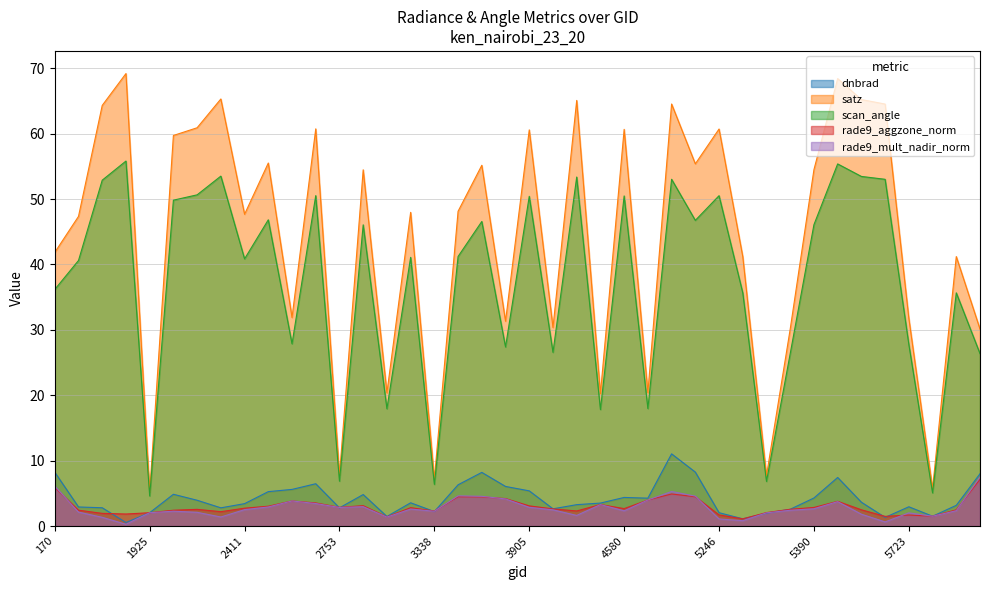

What is the value of the scan_angle point at the 36th from the left?

53.0